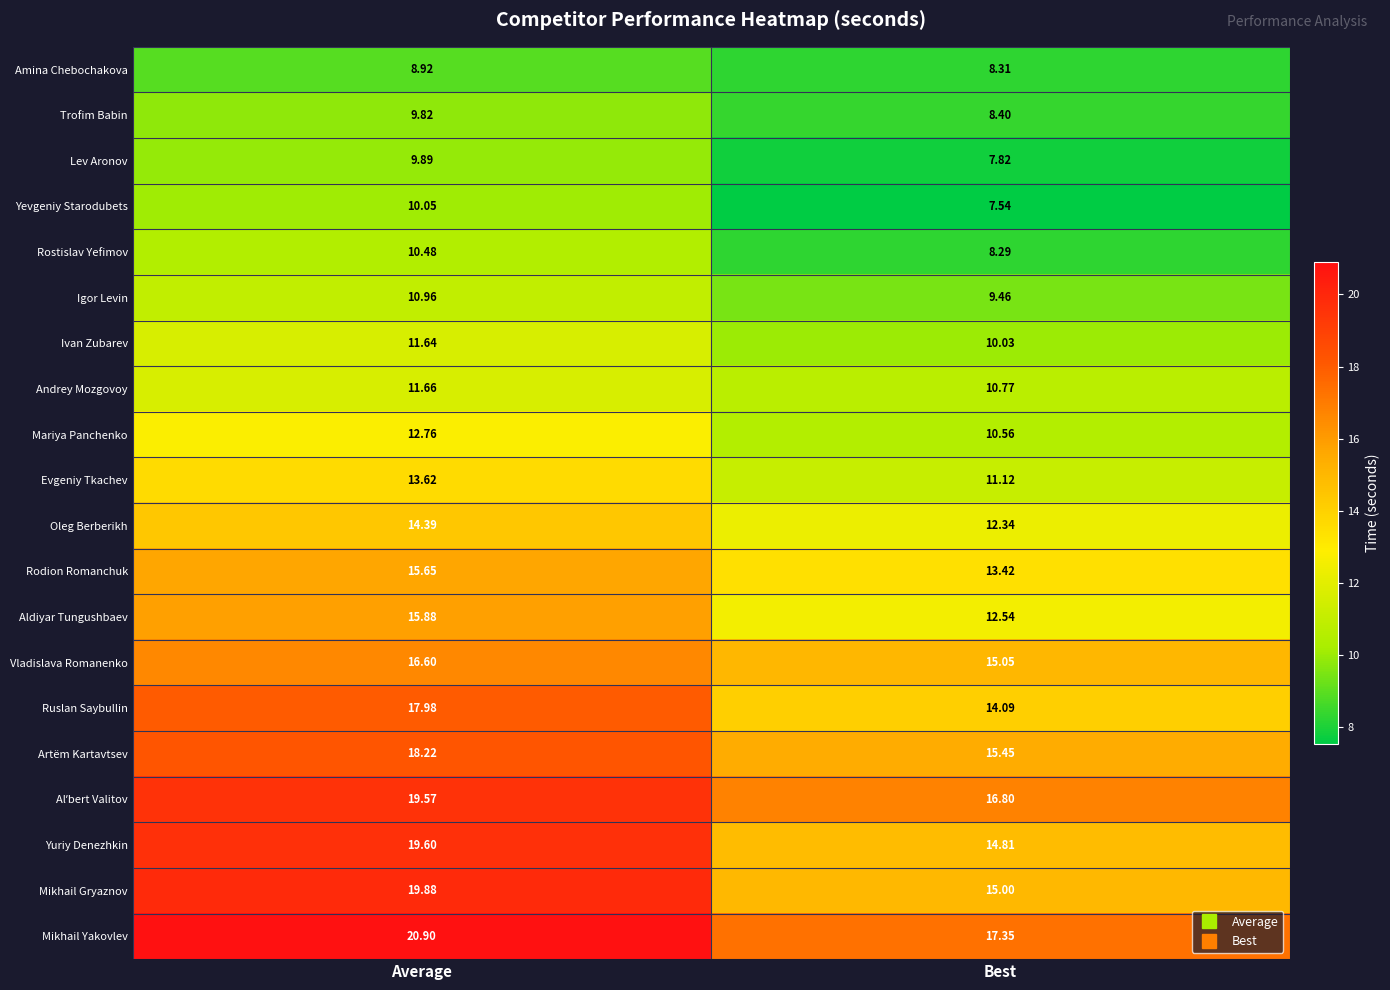

Is the value of Oleg Berberikh at Best greater than the value of Rodion Romanchuk at Best?

No